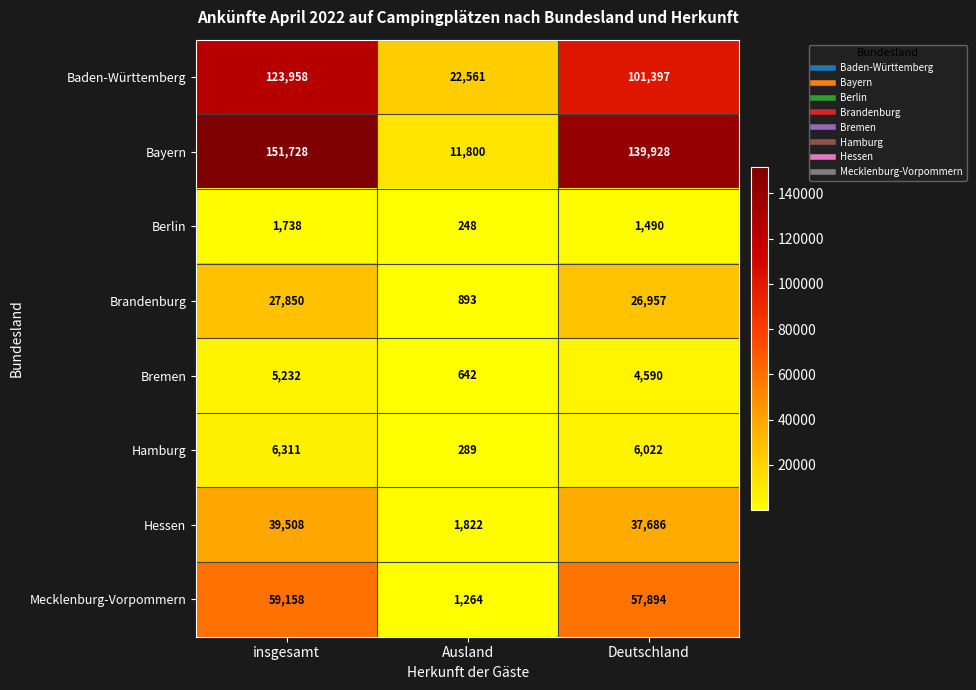

What is the lowest value of the Bremen series?

642